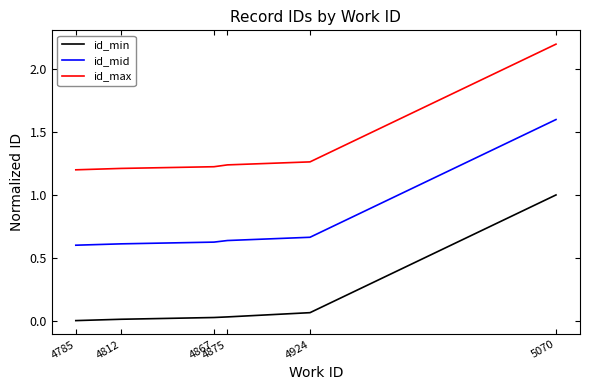

Does the chart have visible grid lines?

No